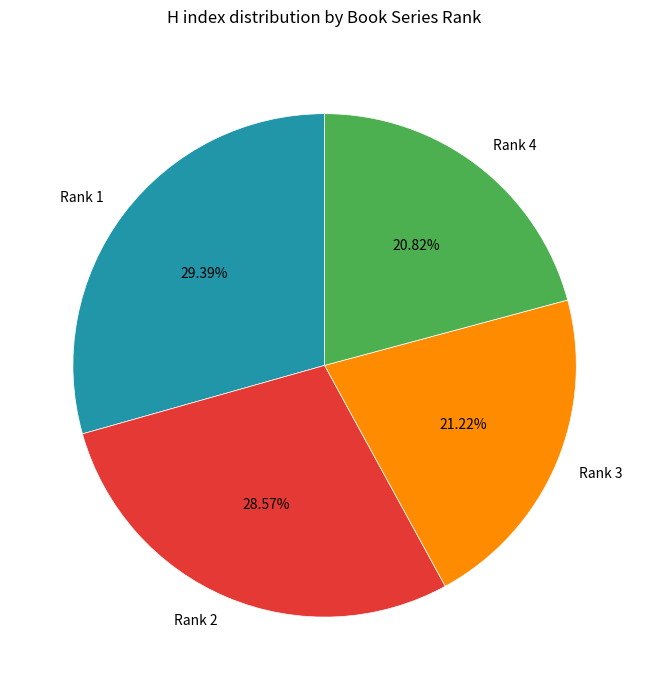

Does Rank 4 account for over 50% of the chart?

No